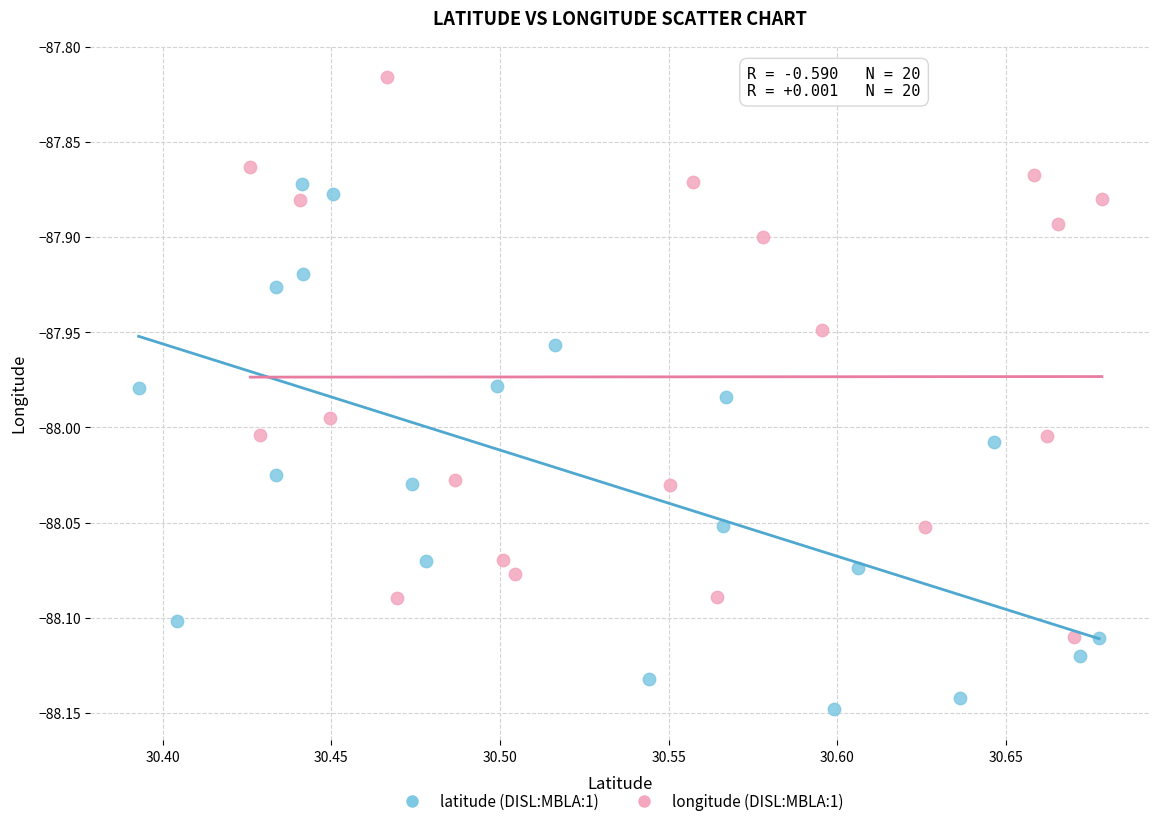

Which series reaches the minimum Y coordinate?

latitude (DISL:MBLA:1)